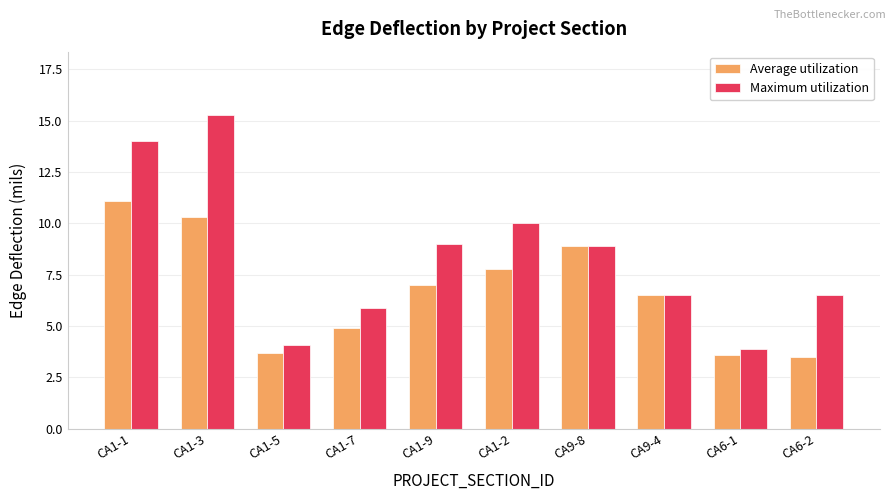

What is the approximate value of Maximum utilization at CA6-2?

6.5